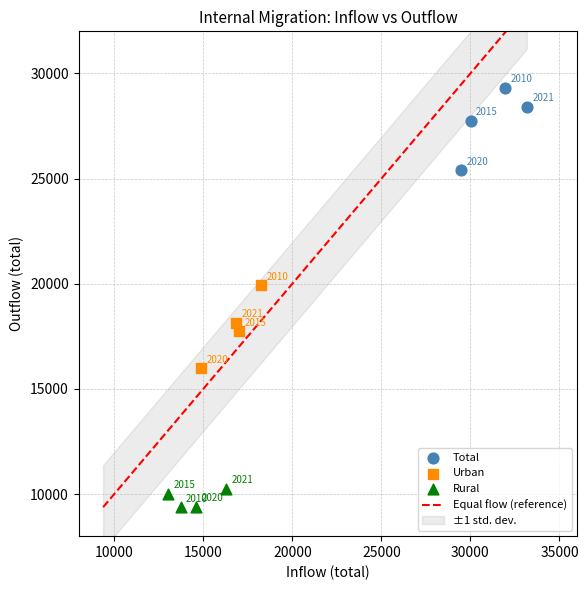

Which series has the largest Y range (max minus min)?

Urban